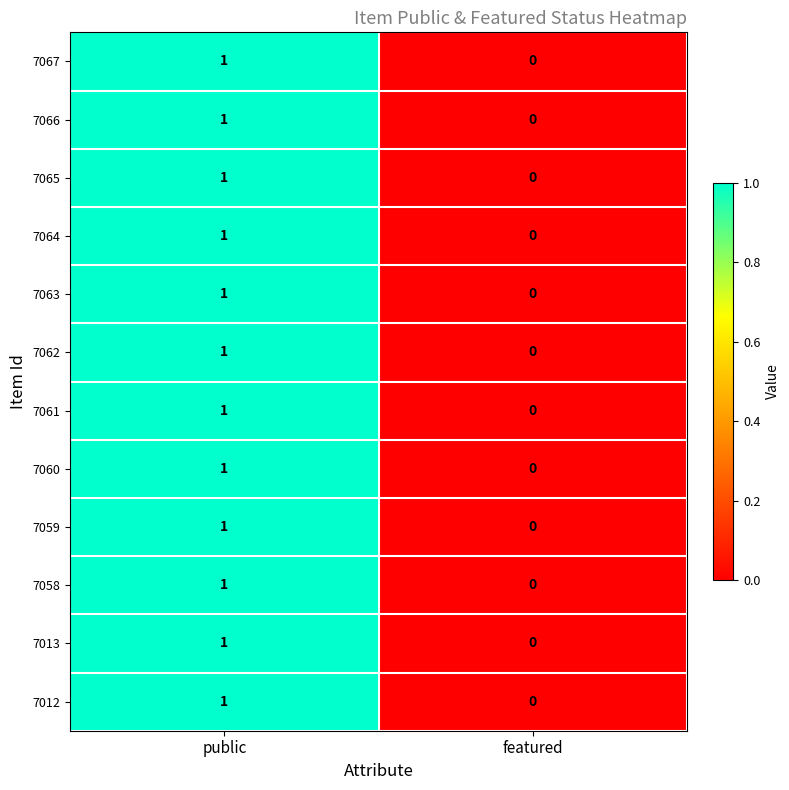

Reading left to right, extract all data points from this chart.

7067: public=1	featured=0
7066: public=1	featured=0
7065: public=1	featured=0
7064: public=1	featured=0
7063: public=1	featured=0
7062: public=1	featured=0
7061: public=1	featured=0
7060: public=1	featured=0
7059: public=1	featured=0
7058: public=1	featured=0
7013: public=1	featured=0
7012: public=1	featured=0